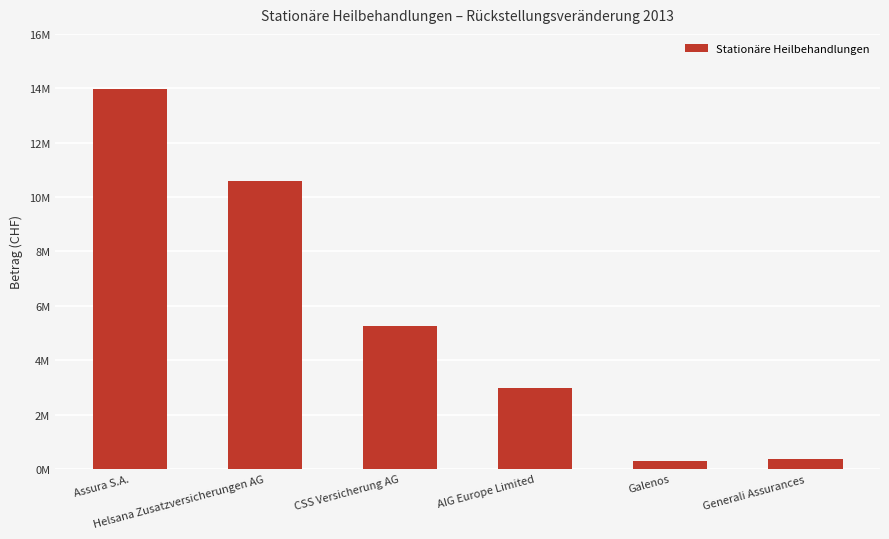

What is the change in value from Helsana Zusatzversicherungen AG to CSS Versicherung AG?

-5339242